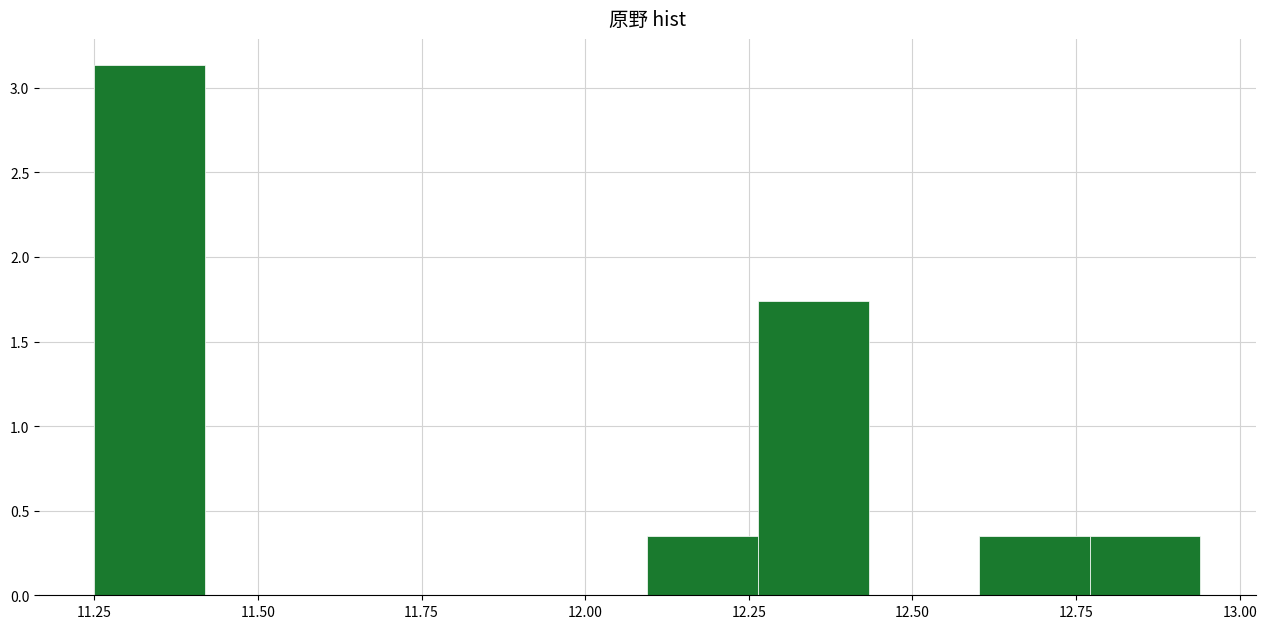

Around what value on the x-axis is the tallest bar? Give the approximate position of its centre, as read against the axis.

11.35